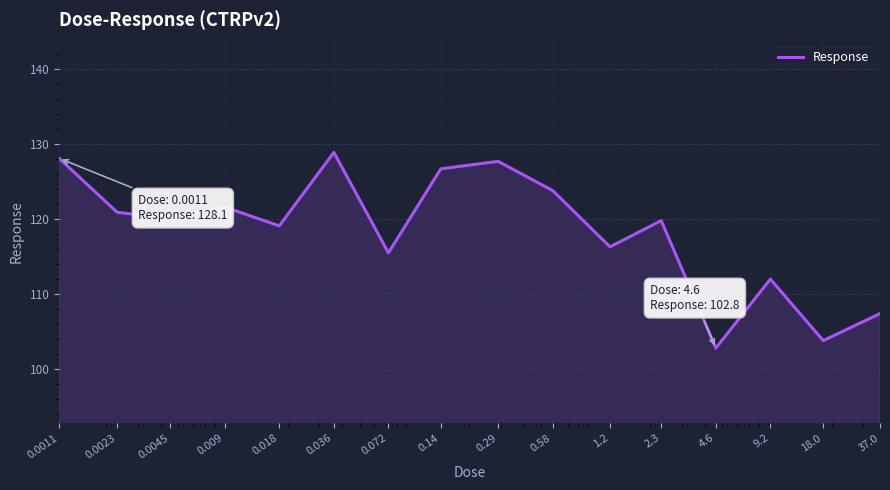

Does the chart display data point markers on the line(s)?

No